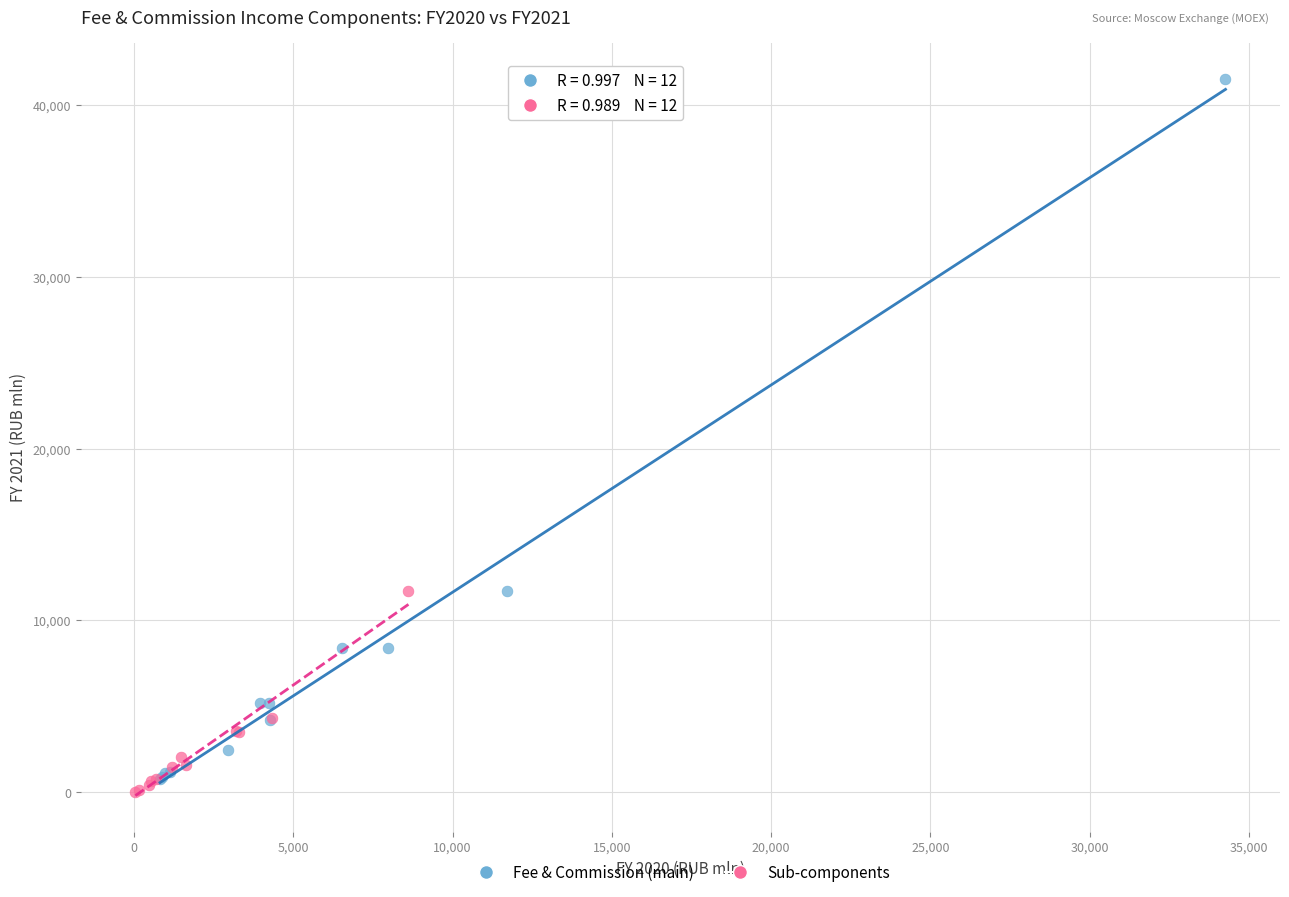

What are all the series names shown in the legend?

Fee & Commission (main), Sub-components